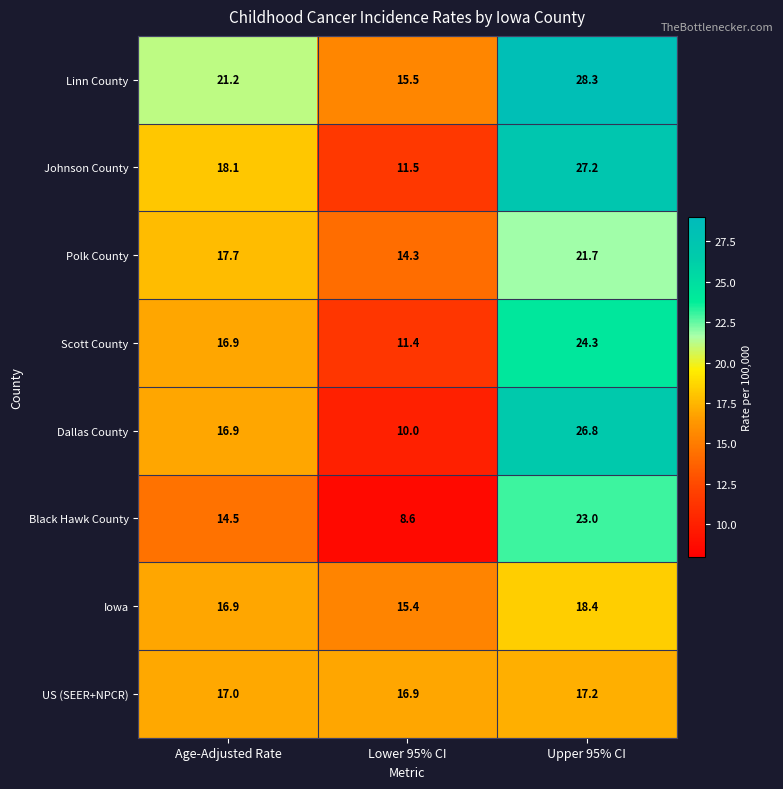

What is the sum of the Dallas County values at Lower 95% CI and Upper 95% CI?

36.8